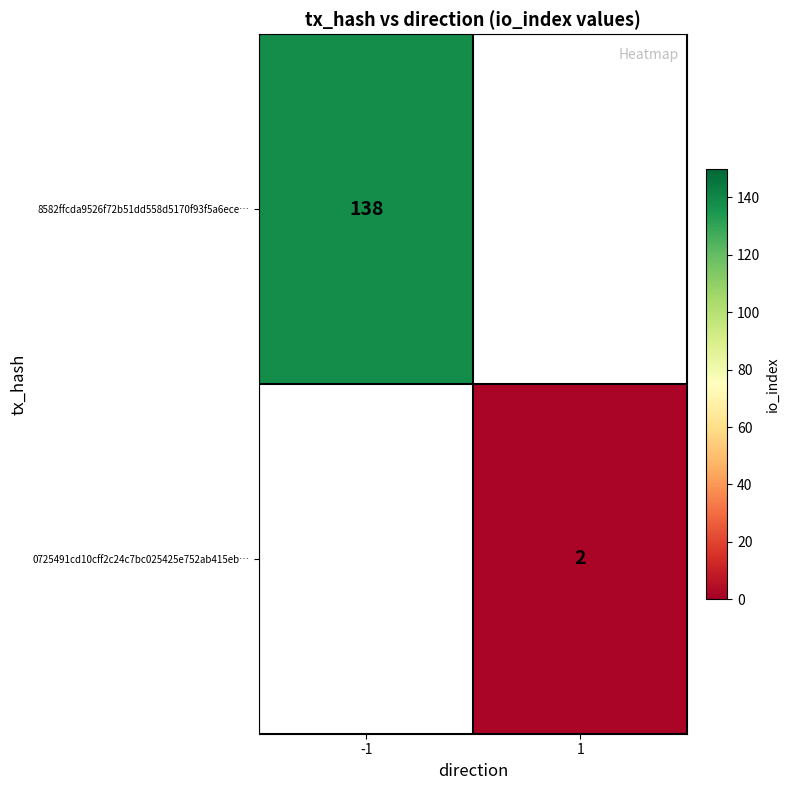

True or false: 8582ffcda9526f72b51dd558d5170f93f5a6ece… has a value of 138 at -1.

True